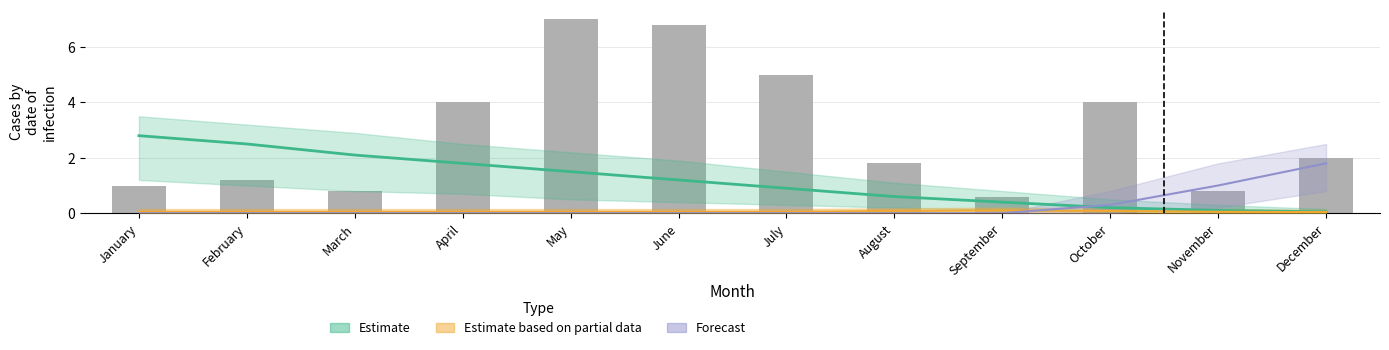

Which category has the lowest value across all series?

September